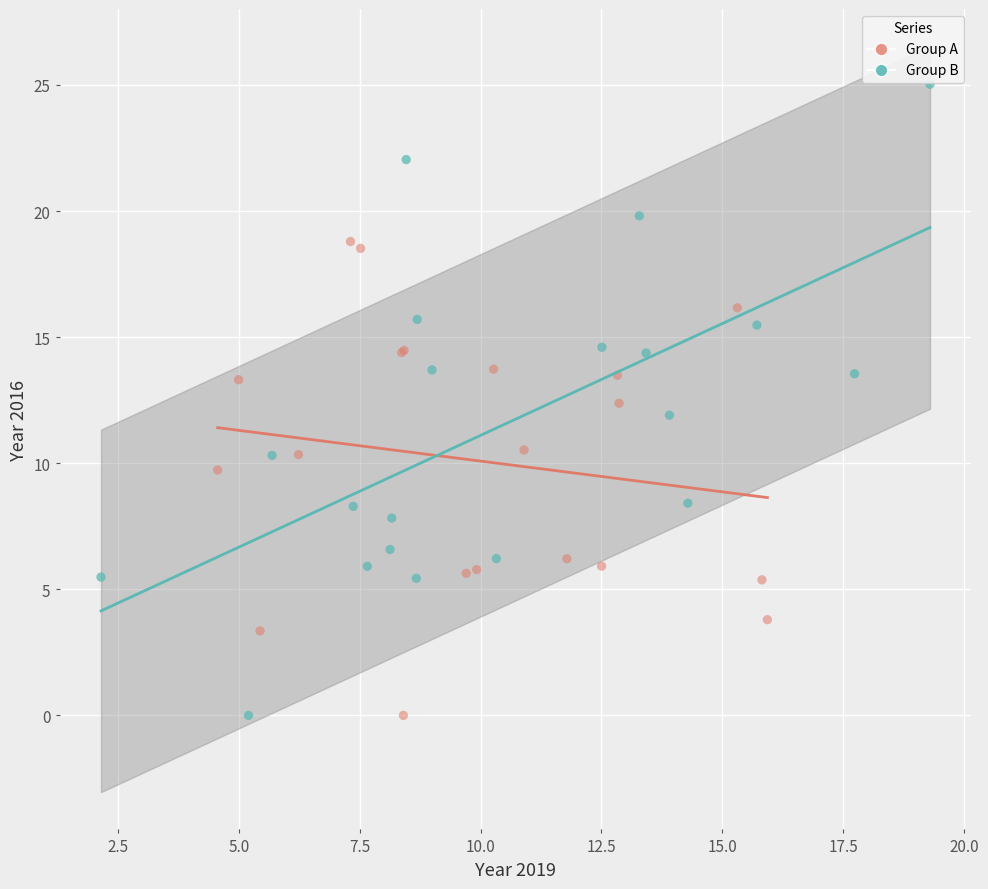

Which series reaches the maximum Y coordinate?

Group B